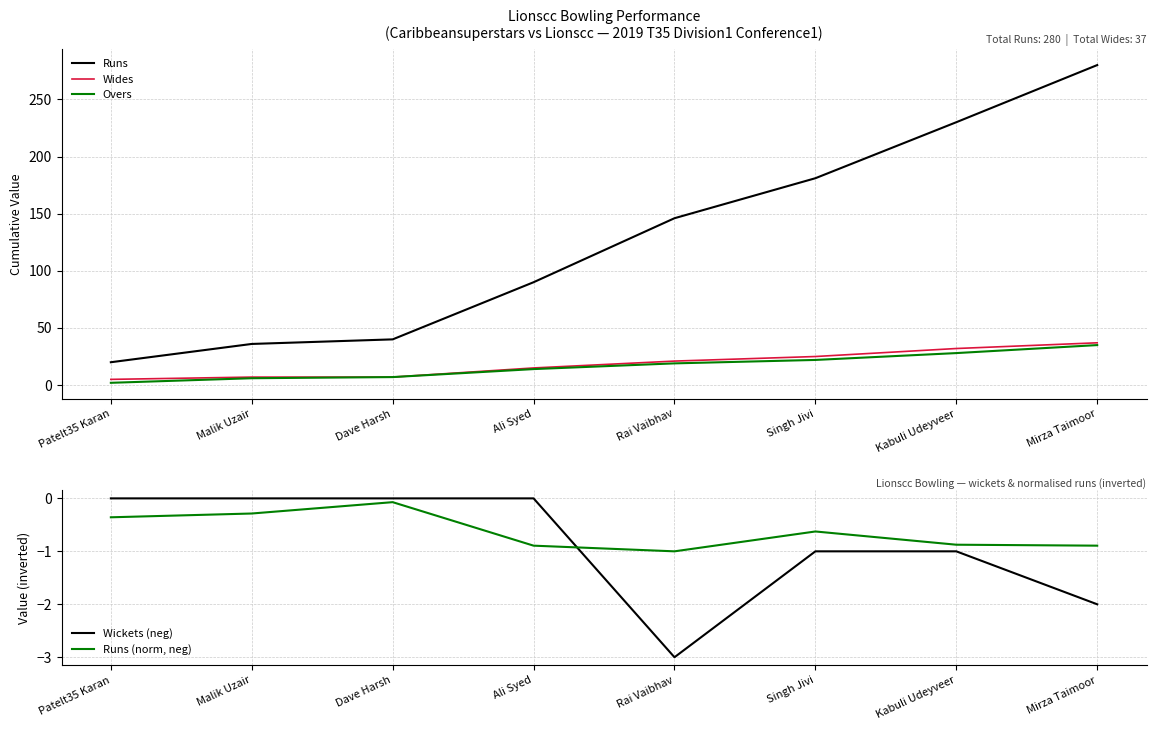

True or false: Overs and Wides intersect in this chart.

False